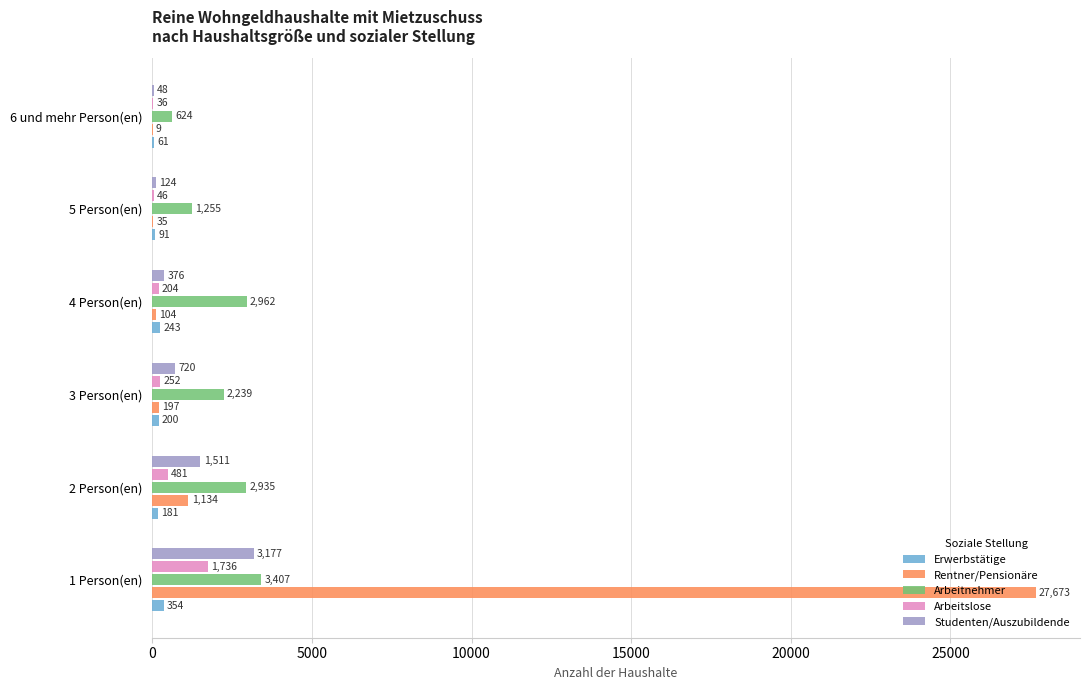

What is the total value across all series at 6 und mehr Person(en)?

778